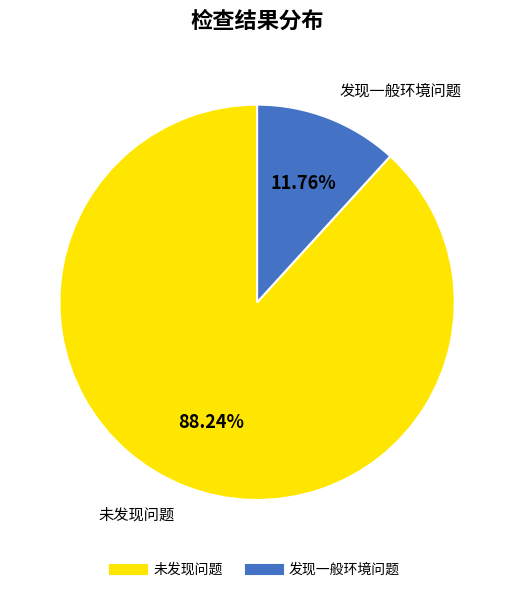

To the nearest percent, what is the average slice percentage?

50%